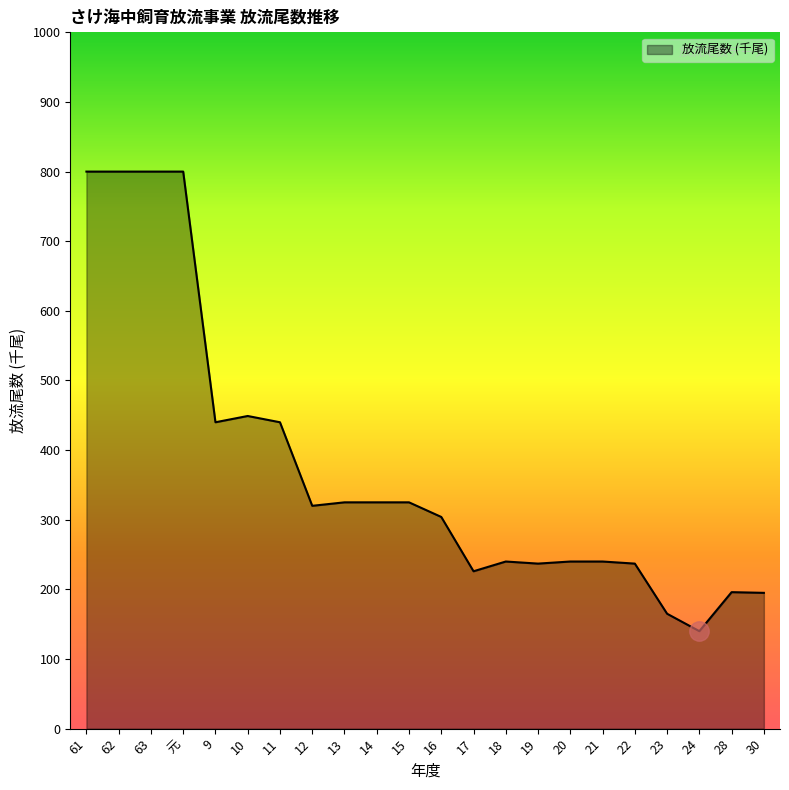

What is the sum of all values?

8244